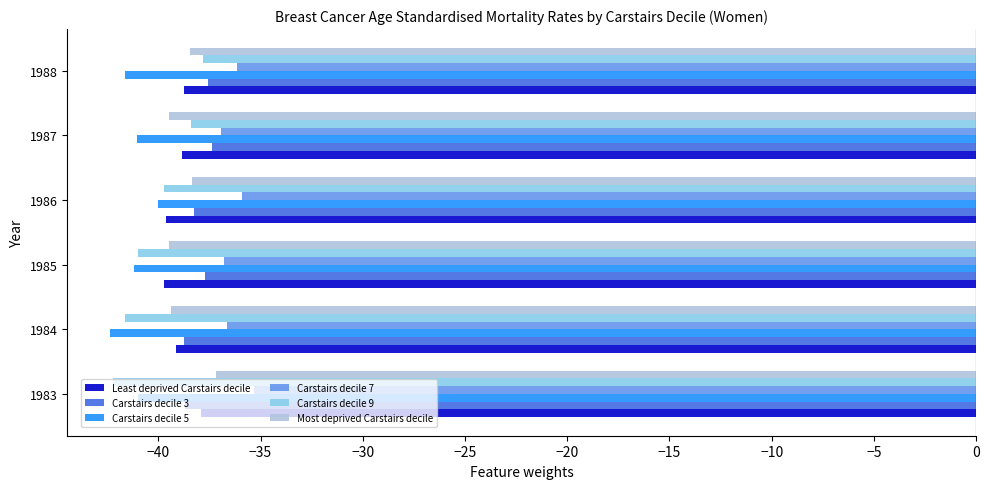

Count the number of data series in this chart.

6